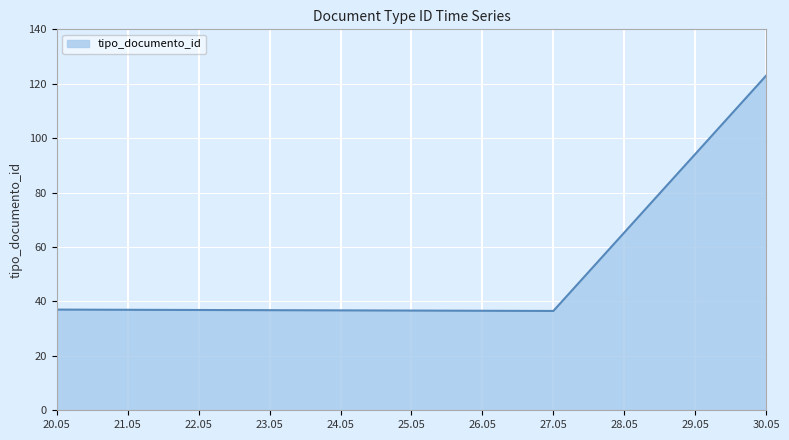

How many lines are shown in the chart?

1